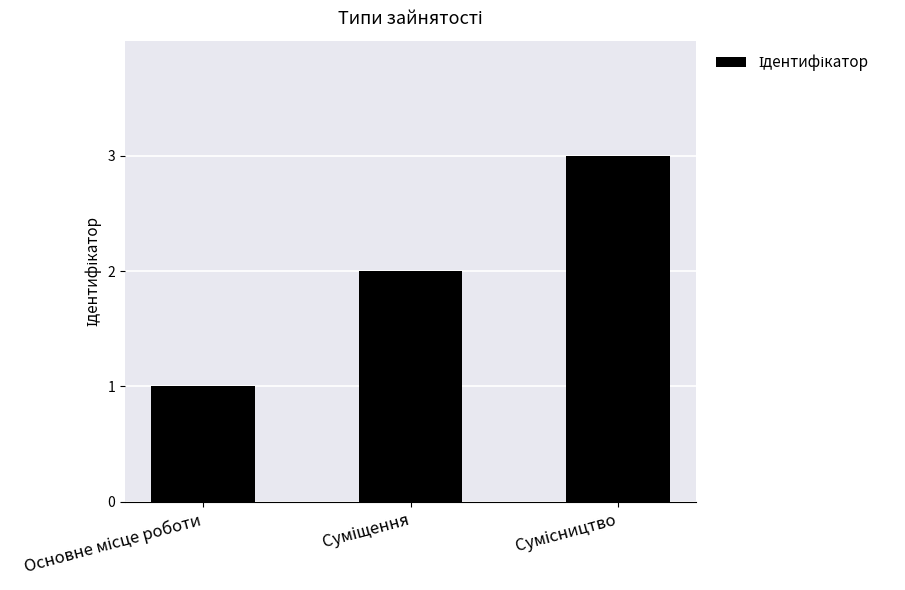

What is the sum of all values?

6